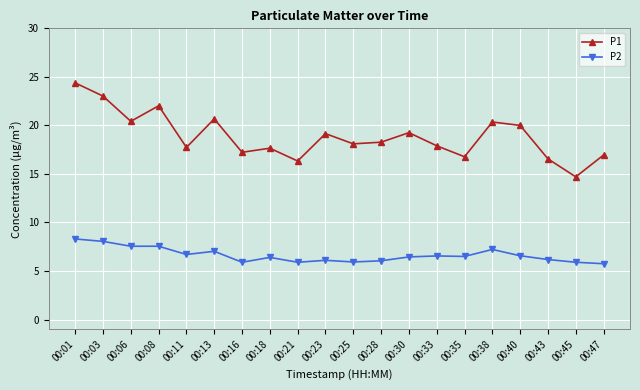

List the series in order of their peak value, highest first.

P1, P2